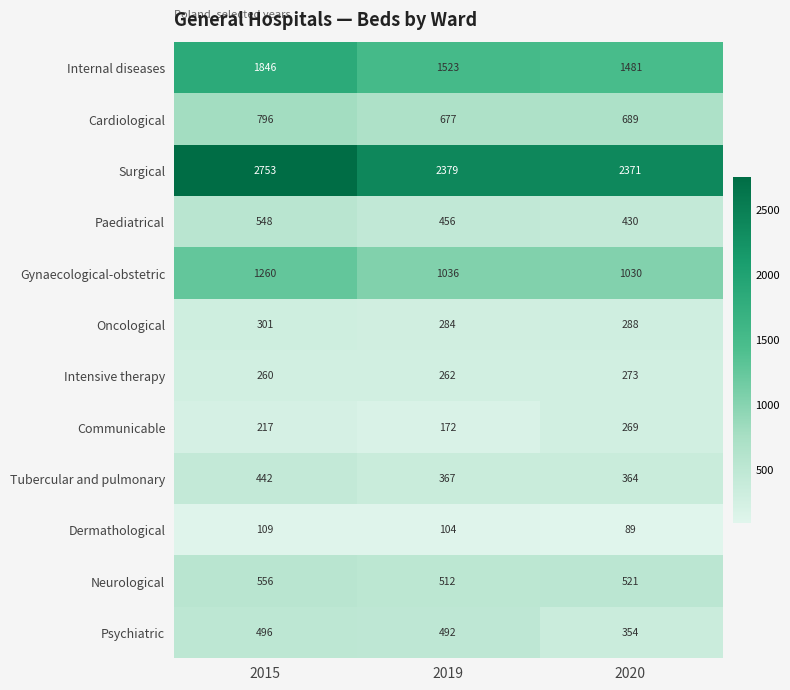

List the series in order of their peak value, highest first.

Surgical, Internal diseases, Gynaecological-obstetric, Cardiological, Neurological, Paediatrical, Psychiatric, Tubercular and pulmonary, Oncological, Intensive therapy, Communicable, Dermathological